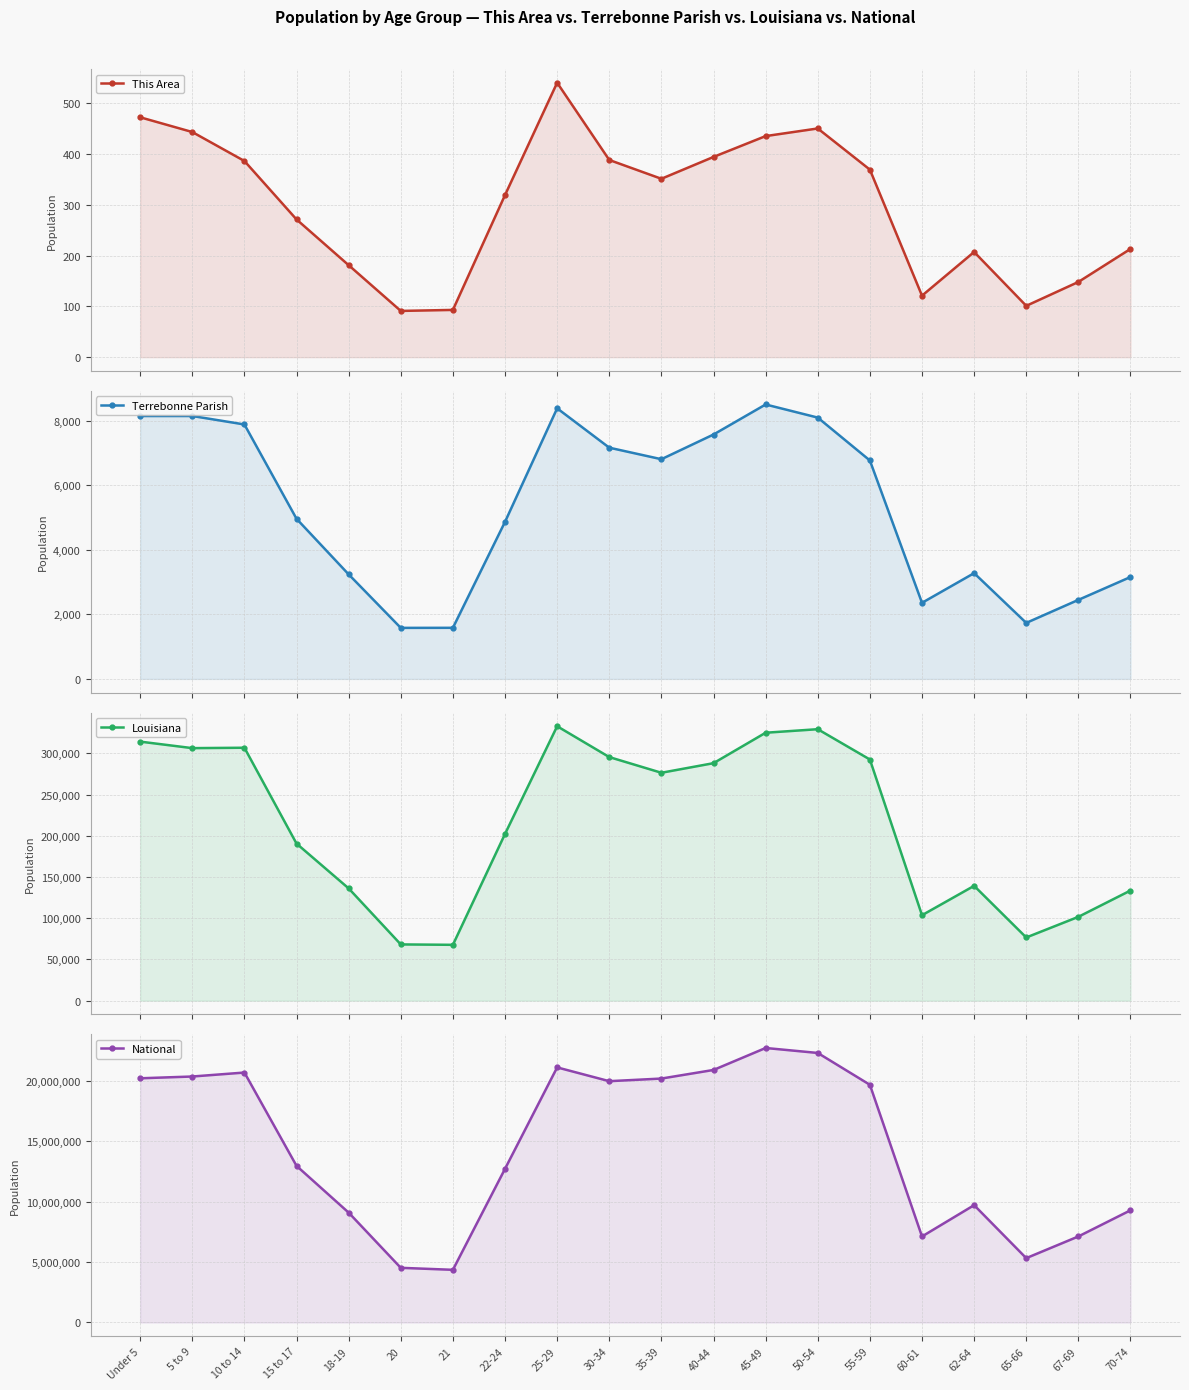

True or false: Louisiana and National cross at least once.

False